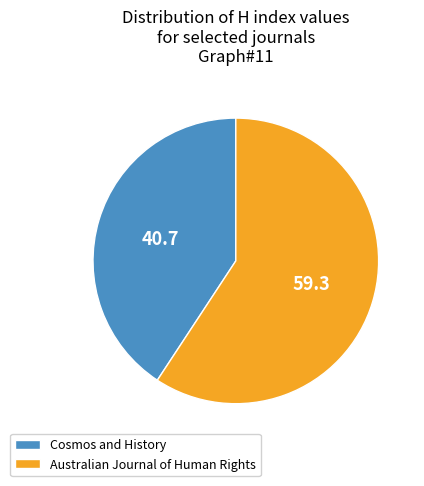

Which slice is the largest?

Australian Journal of Human Rights